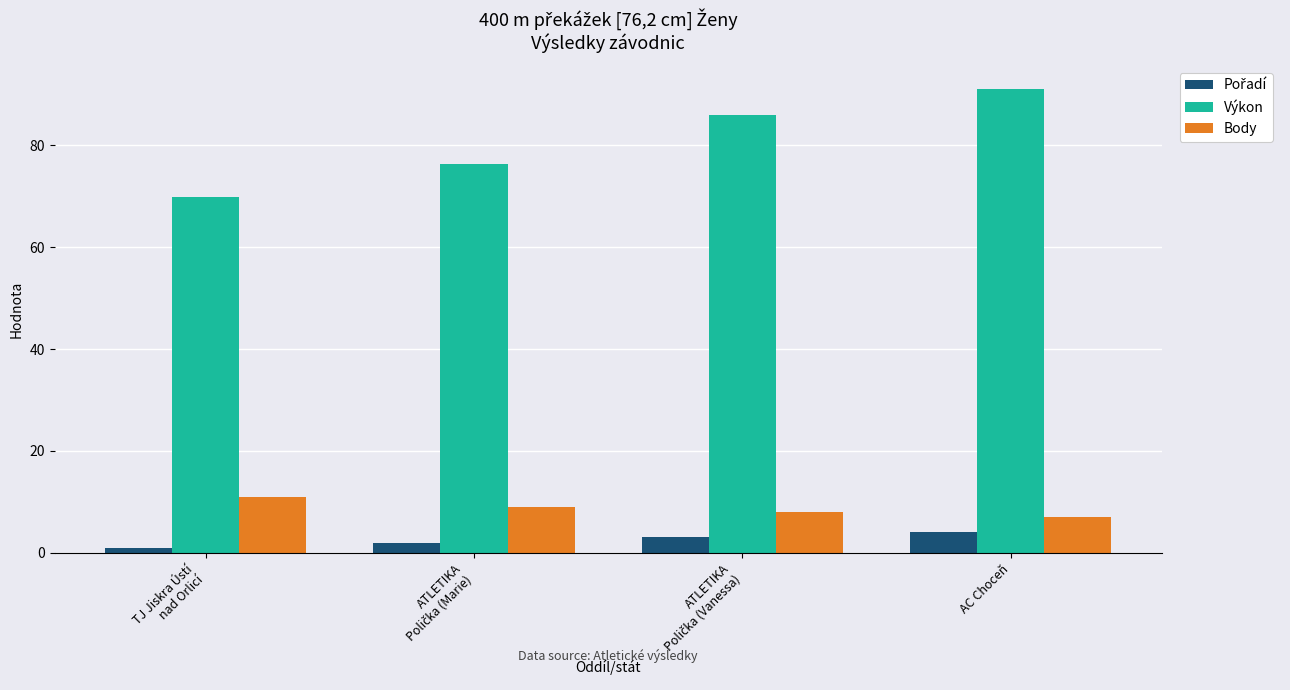

Does the chart contain stacked bars?

No